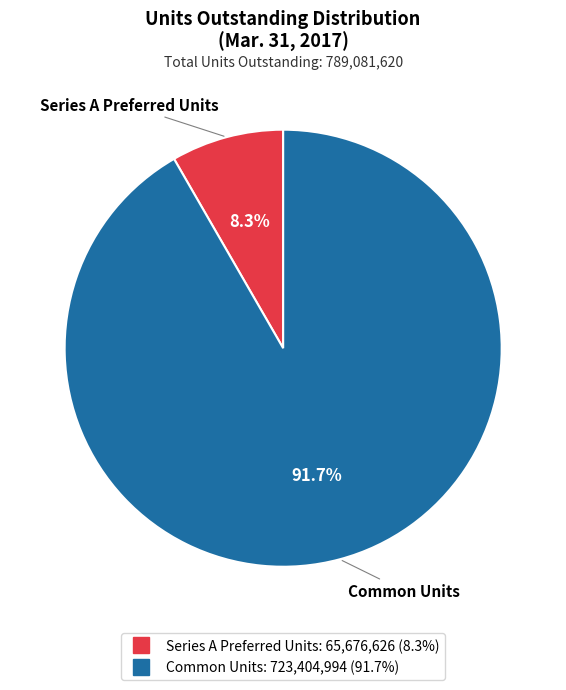

To the nearest percent, what is the difference between the largest and smallest slice percentages?

83%